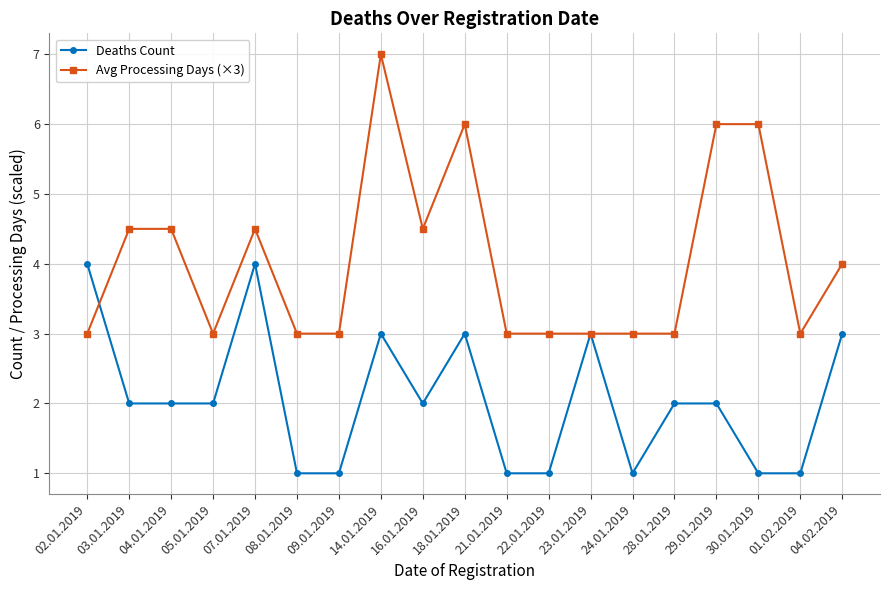

Reading left to right, what are all the values shown in this chart?

Deaths Count: 4.0	2.0	2.0	2.0	4.0	1.0	1.0	3.0	2.0	3.0	1.0	1.0	3.0	1.0	2.0	2.0	1.0	1.0	3.0
Avg Processing Days (×3): 3.0	4.5	4.5	3.0	4.5	3.0	3.0	7.0	4.5	6.0	3.0	3.0	3.0	3.0	3.0	6.0	6.0	3.0	4.0